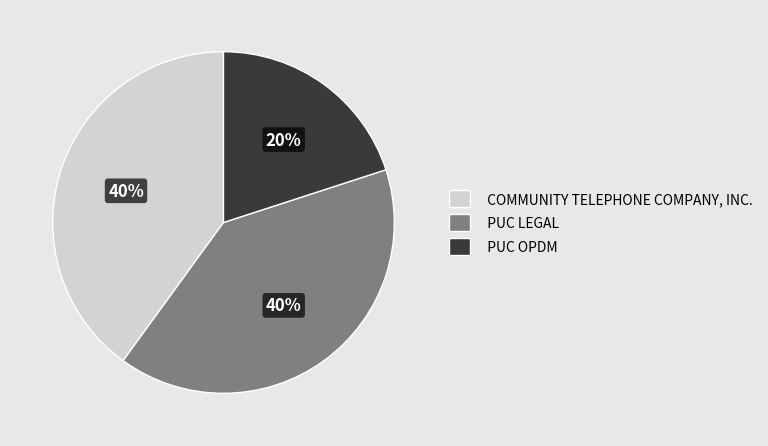

Count the number of slices in the pie.

3